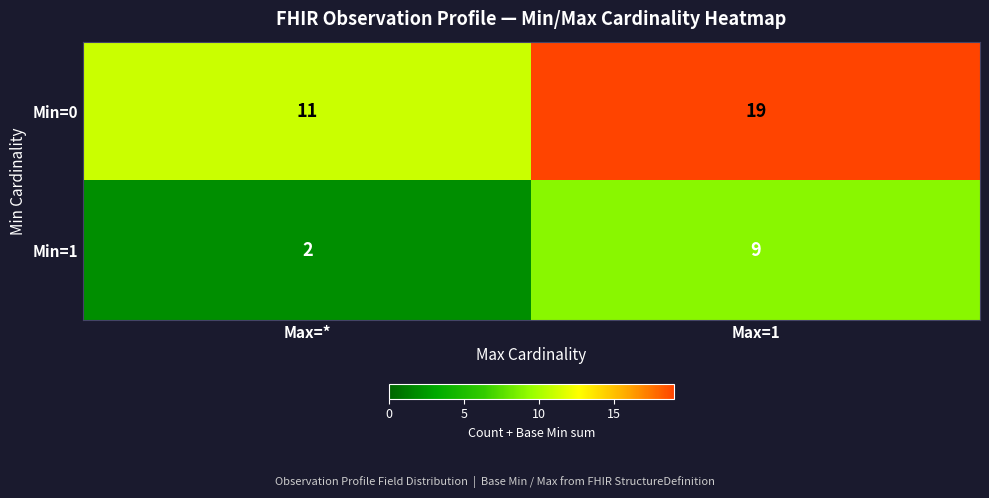

Which label corresponds to the largest value in the chart?

Max=1